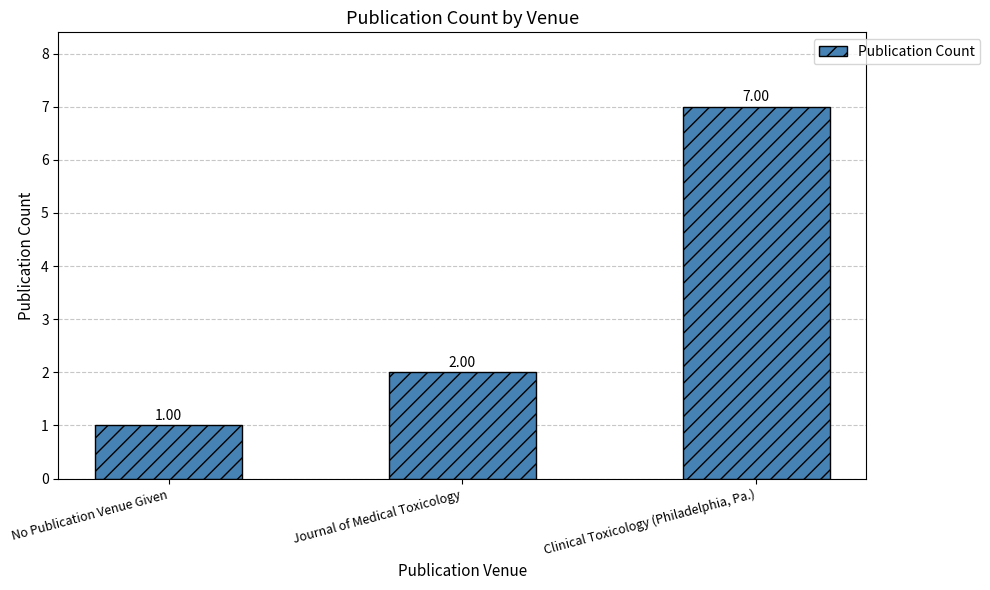

Reading right to left, extract all data points from this chart.

Clinical Toxicology (Philadelphia, Pa.)=7	Journal of Medical Toxicology=2	No Publication Venue Given=1